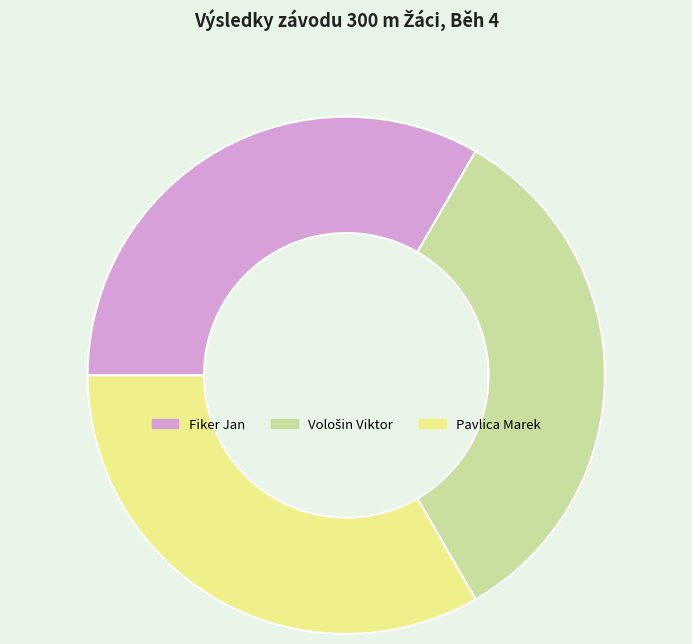

Count the number of slices in the pie.

3